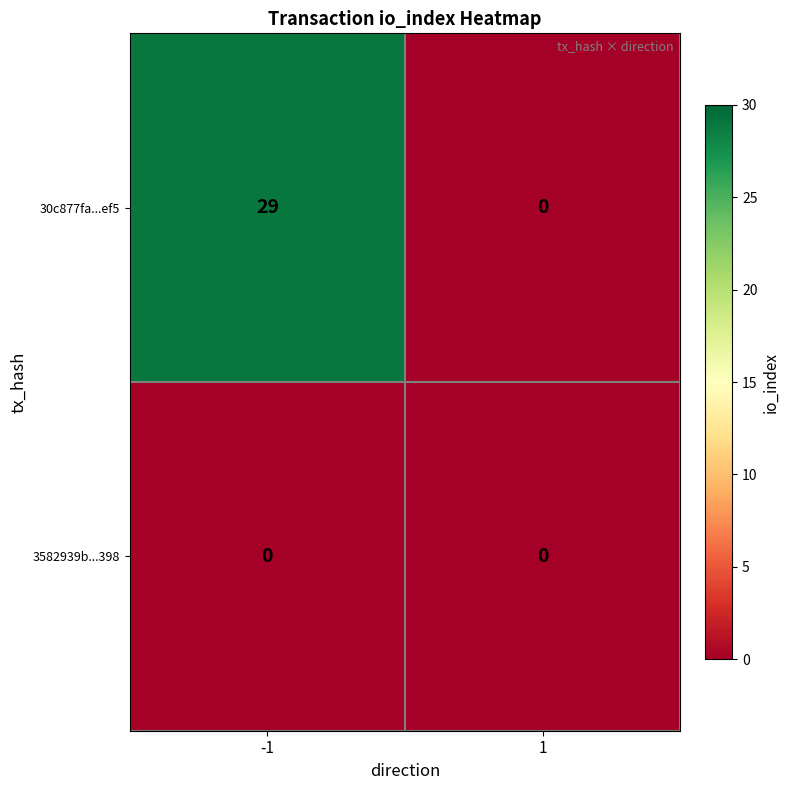

Reading left to right, transcribe all the data shown in this chart.

30c877fa...ef5: -1=29	1=0
3582939b...398: -1=0	1=0